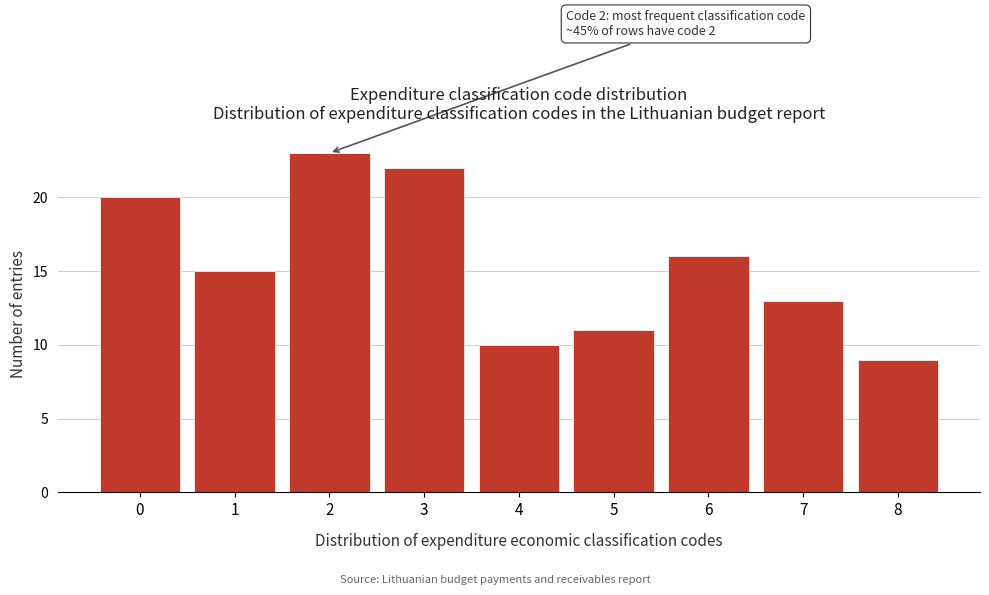

Reading right to left, extract all data points from this chart.

9	13	16	11	10	22	23	15	20